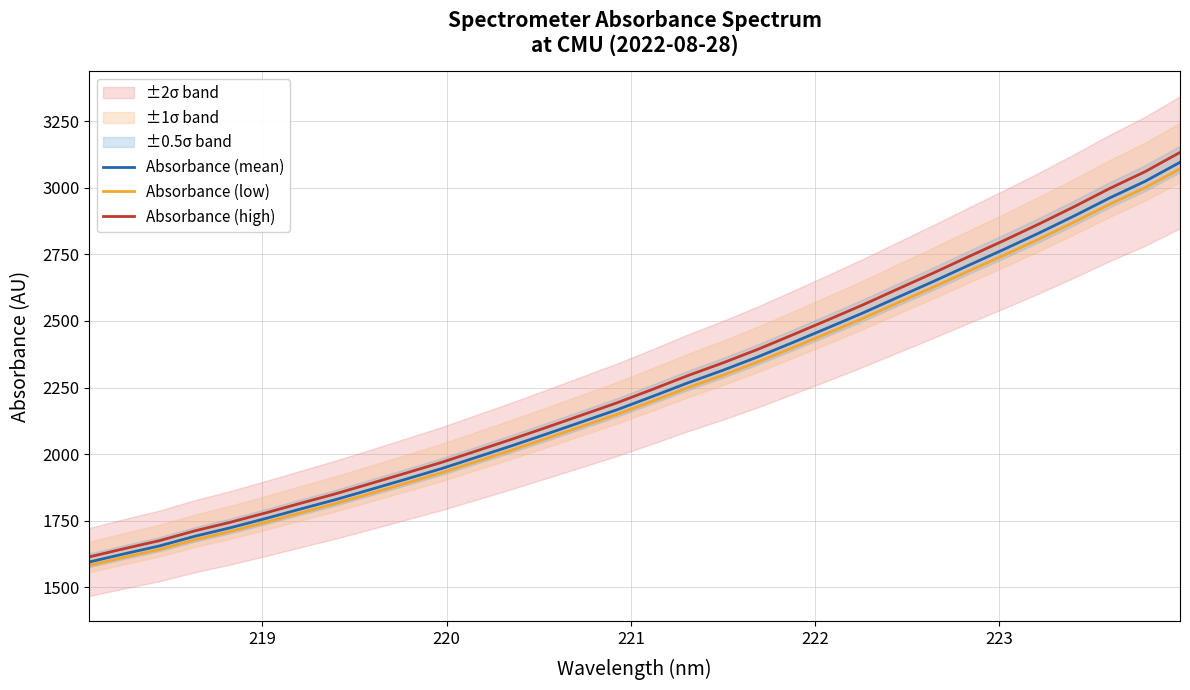

What is the highest value of the Absorbance (mean) series?

3095.1